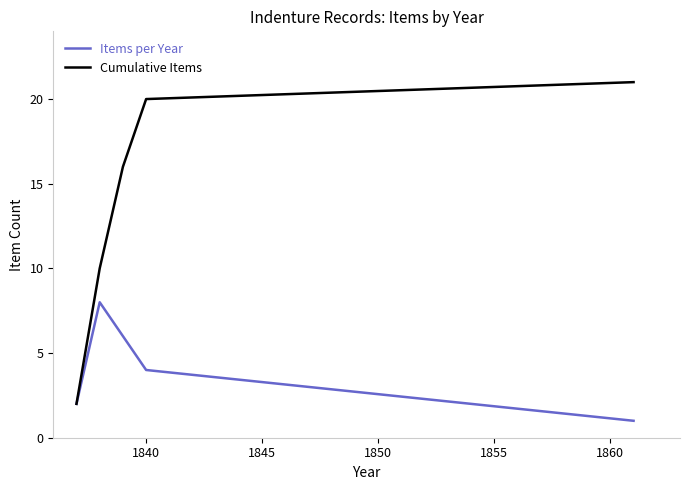

How many lines are shown in the chart?

2